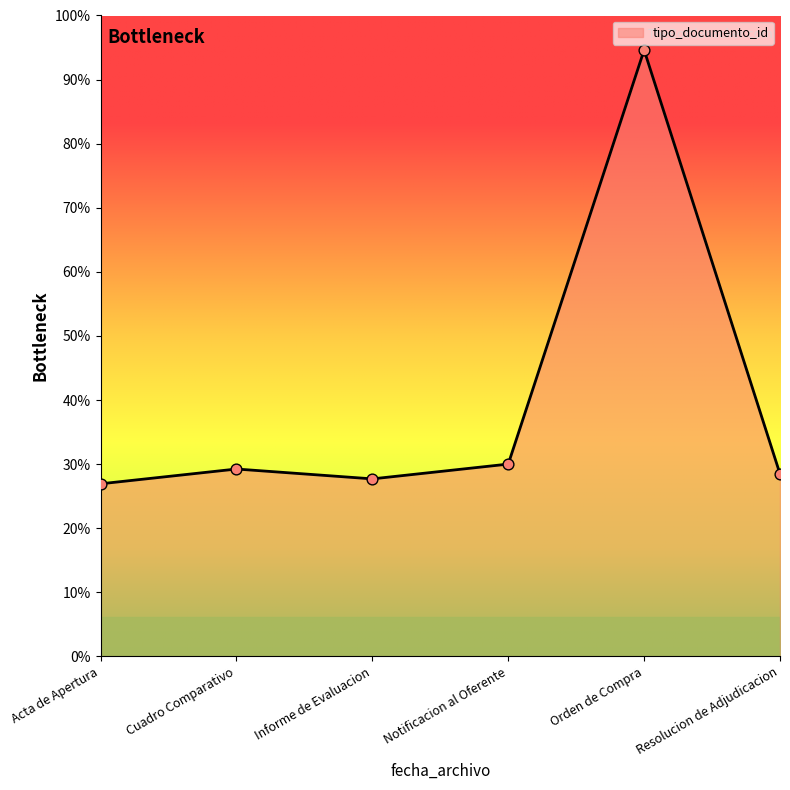

Is this an area chart (filled region under the line)?

Yes